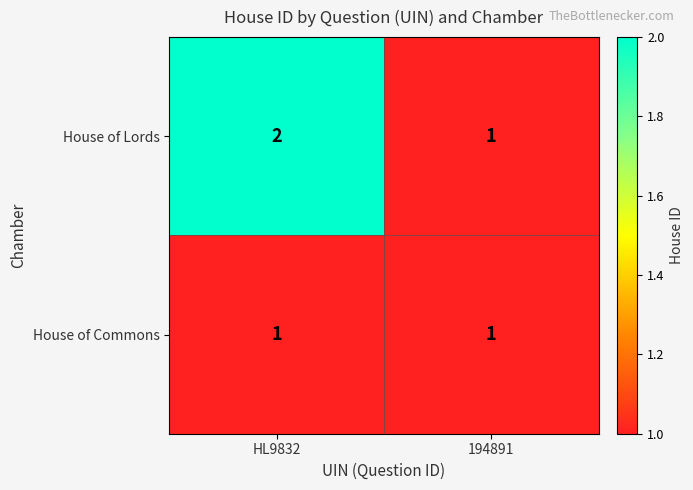

Reading left to right, extract all data points from this chart.

House of Lords: HL9832=2	194891=1
House of Commons: HL9832=1	194891=1